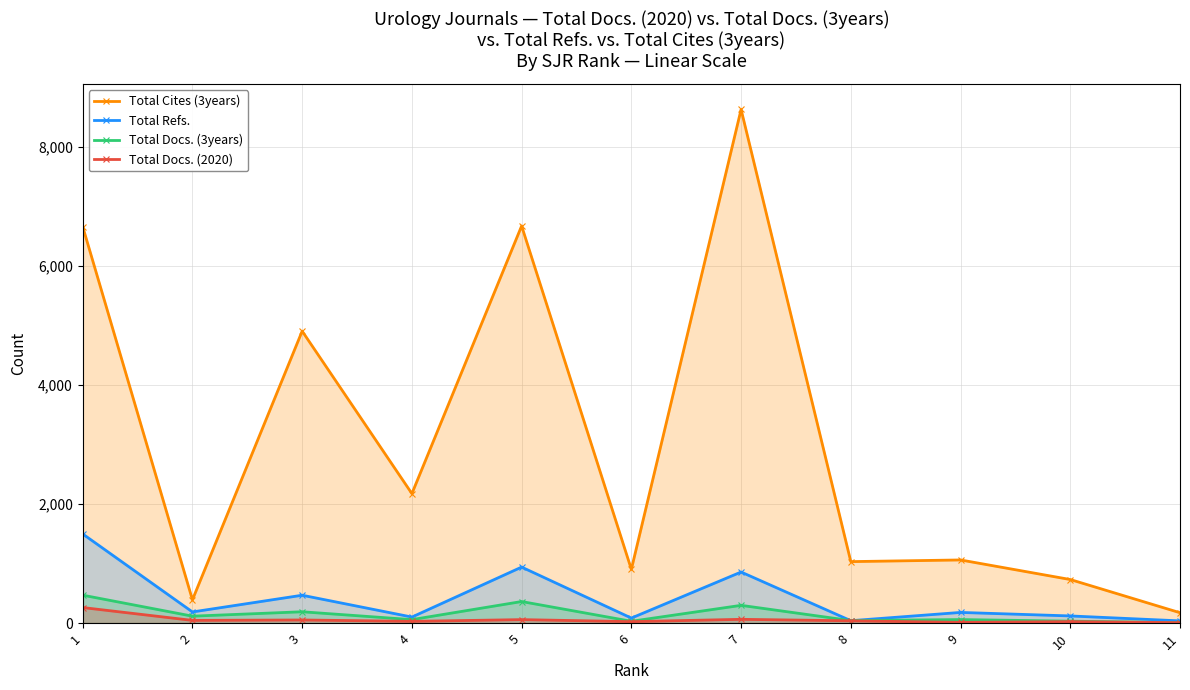

What is the minimum value shown in the chart?

7